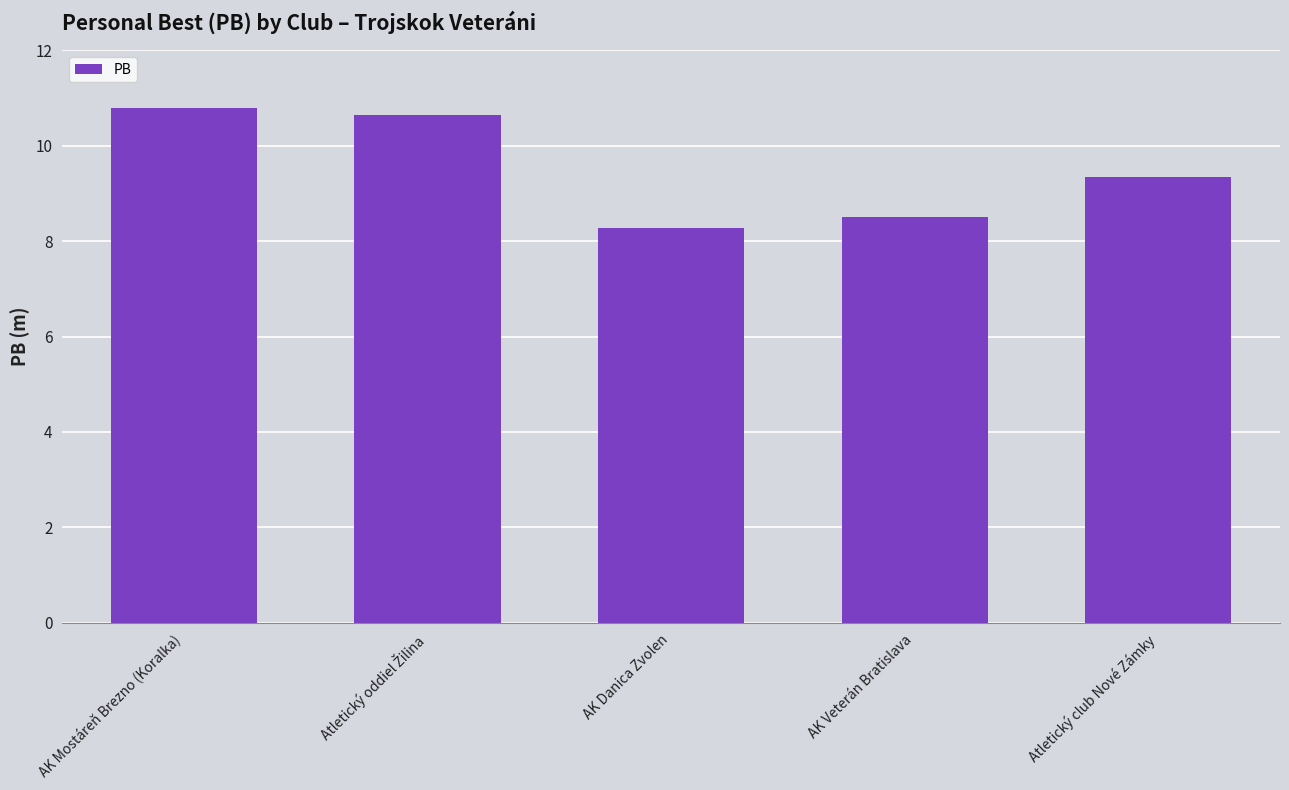

What is the difference between the second highest and second lowest values?

2.1